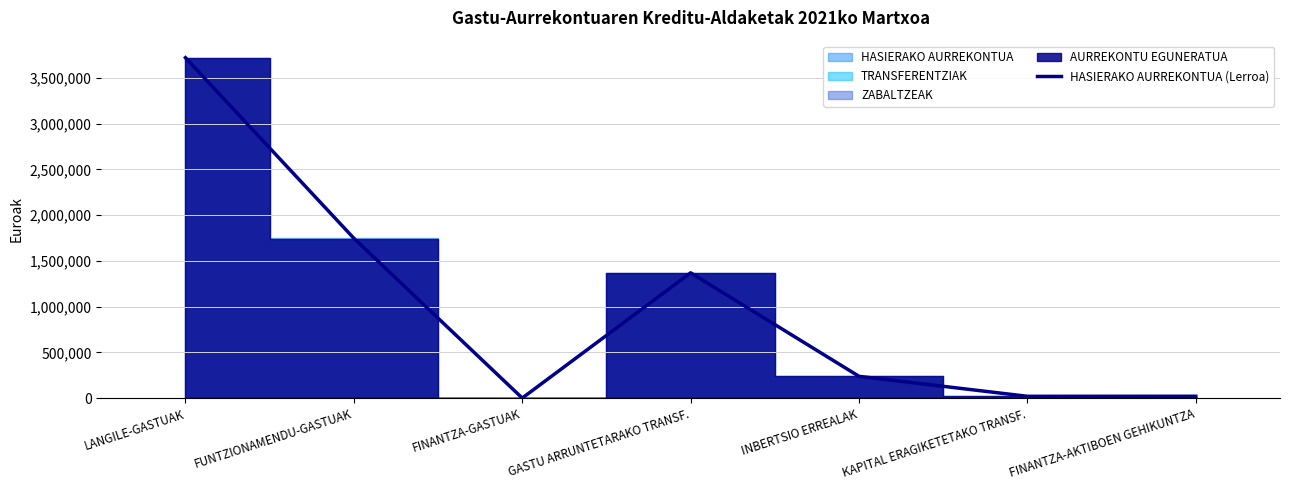

What is the difference between the maximum and minimum values?

3722305